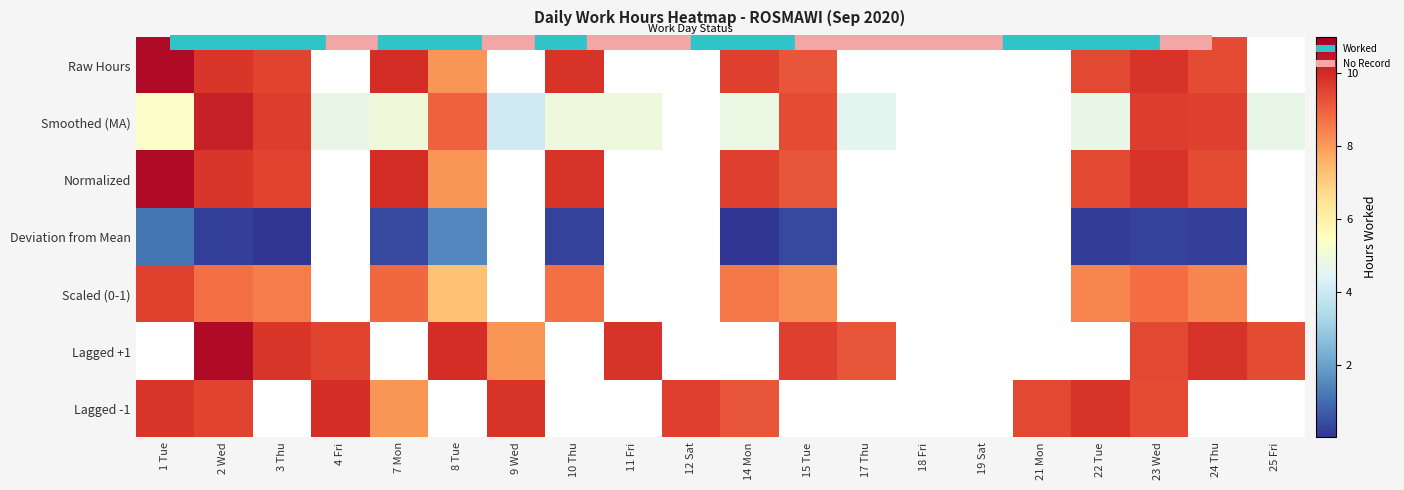

At how many categories does at least one series exceed 7?

18